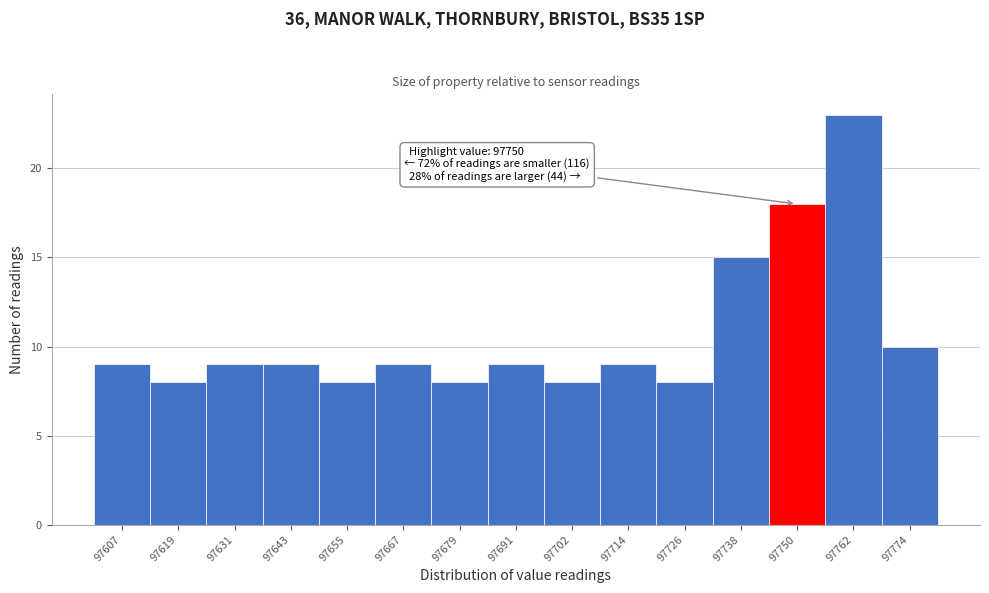

Over which range of the x-axis is the bar tallest?

97756 to 97768